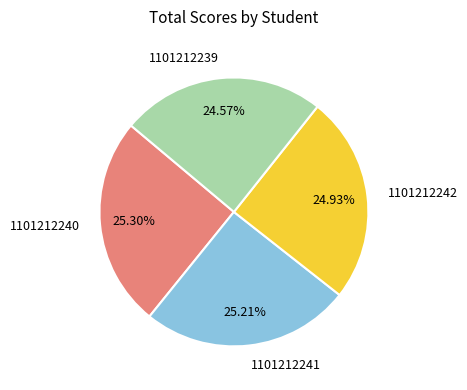

Approximately how many times larger is the value at 1101212240 compared to 1101212239?

1.0